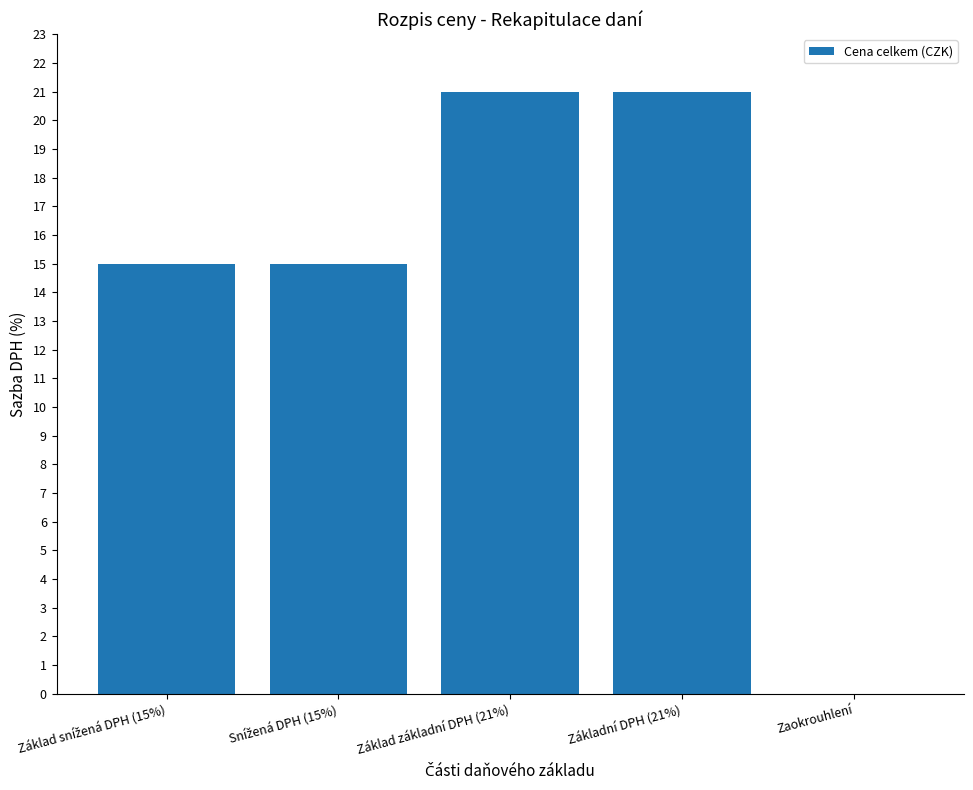

How many positive values are there?

4